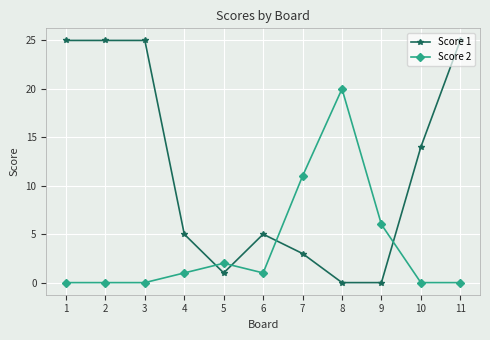

Is this an area chart (filled region under the line)?

No